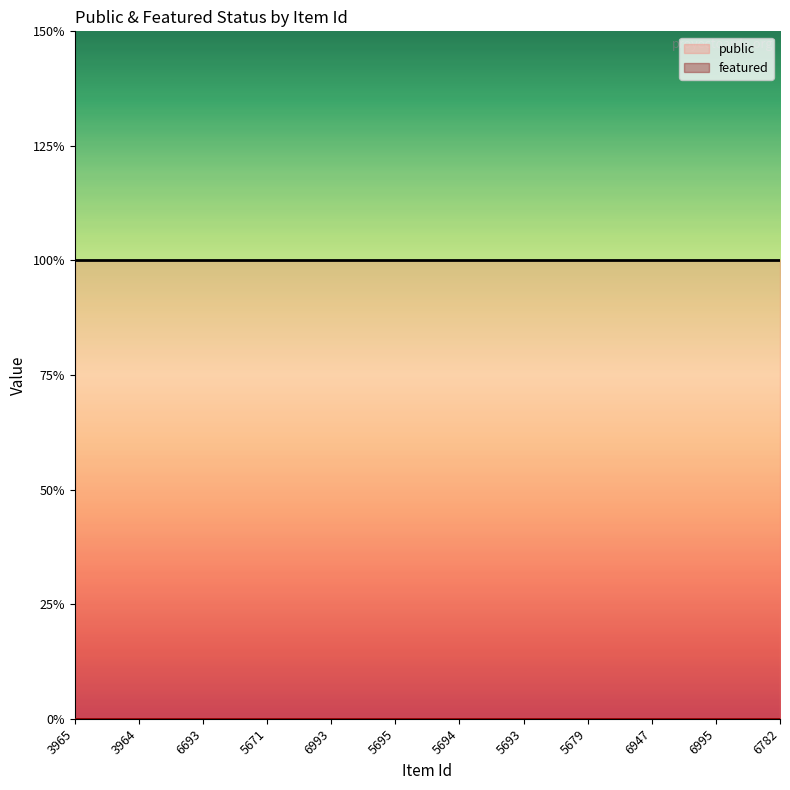

At which category does the chart reach its minimum across all series?

3965